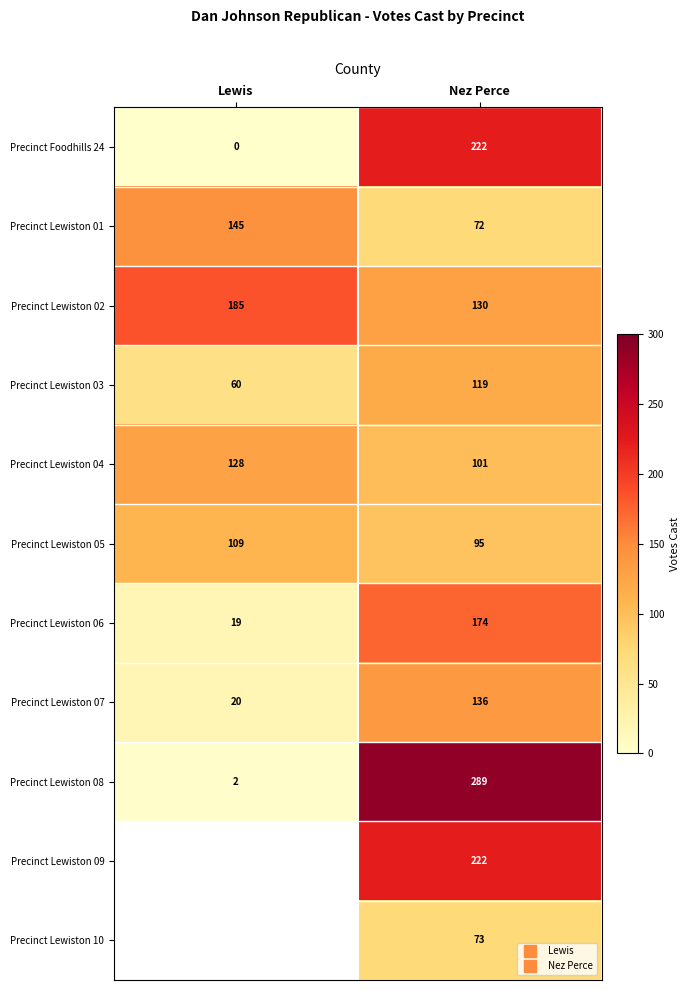

Is the value of Precinct Lewiston 06 at Nez Perce greater than the value of Precinct Lewiston 07 at Lewis?

Yes